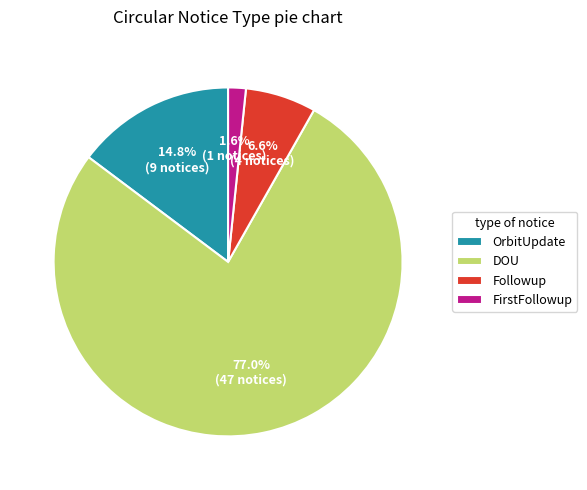

Rank the categories by value from lowest to highest.

FirstFollowup, Followup, OrbitUpdate, DOU